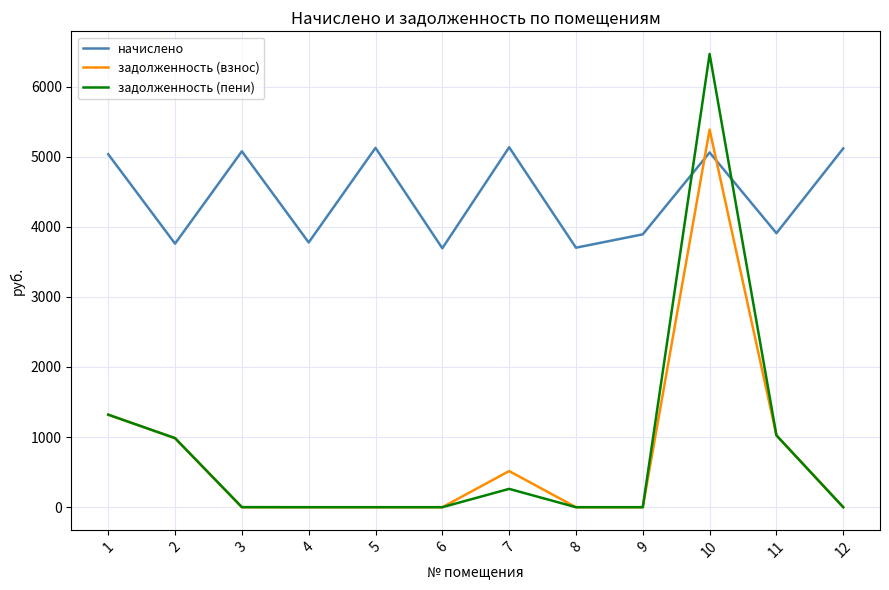

Does the chart have visible grid lines?

Yes